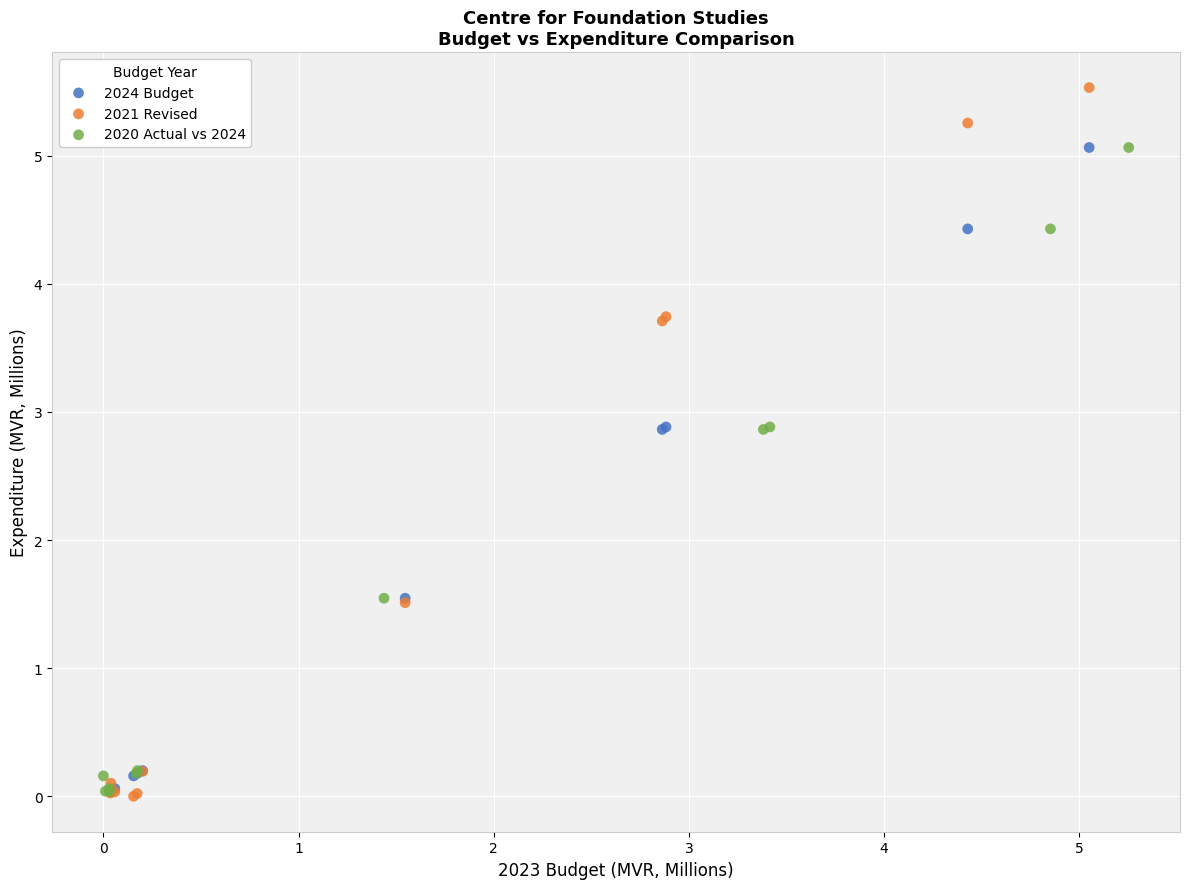

Which series reaches the maximum Y coordinate?

2021 Revised